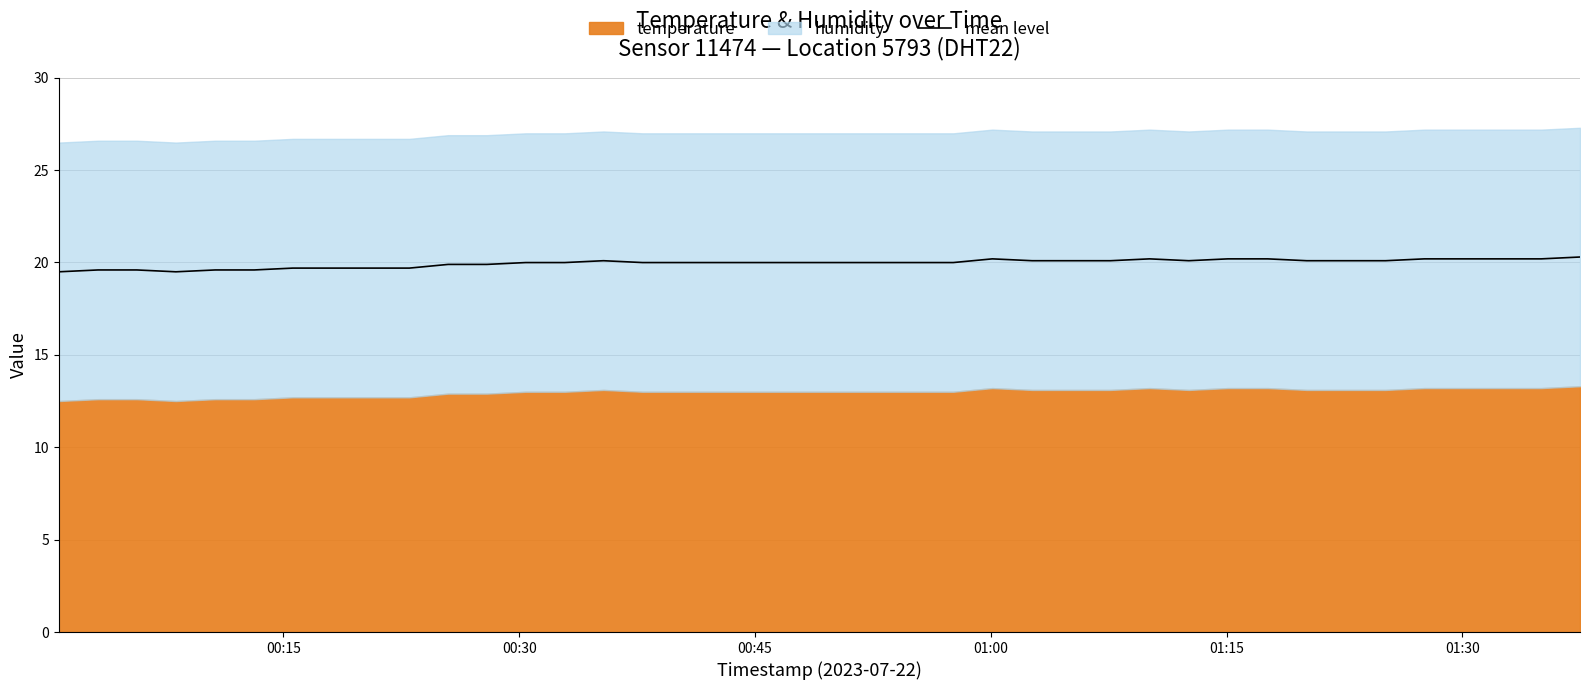

What is the maximum value for mean level?

20.3